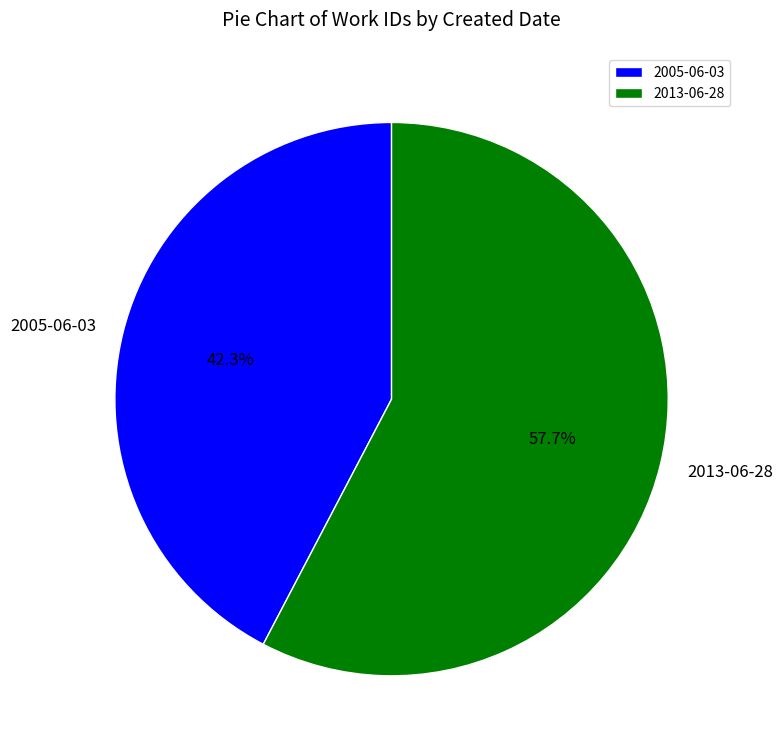

The 2005-06-03 slice represents 37% of the pie. True or false?

False